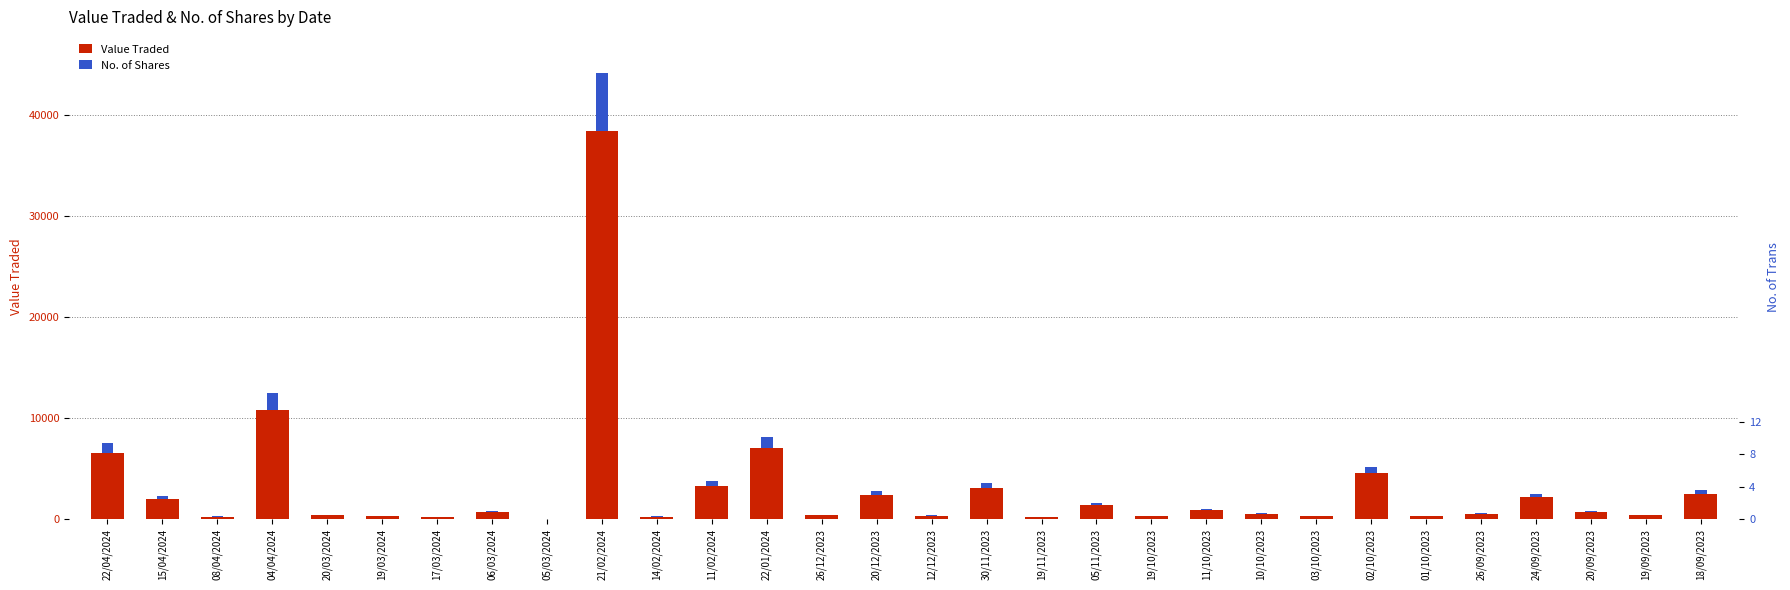

The Value Traded series shows 491.0 at 26/09/2023. True or false?

True